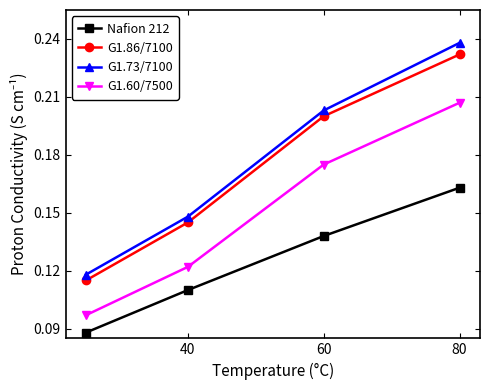

Which series has the largest total across all categories?

G1.73/7100